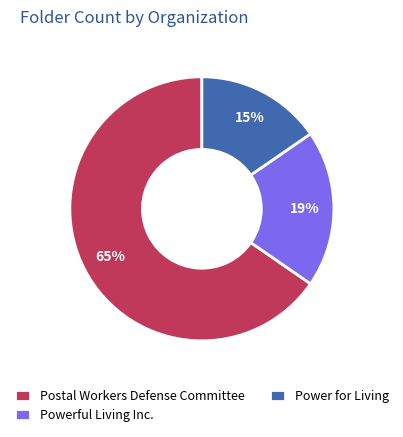

What is the ratio of the value at Powerful Living Inc. to the value at Postal Workers Defense Committee?

0.3